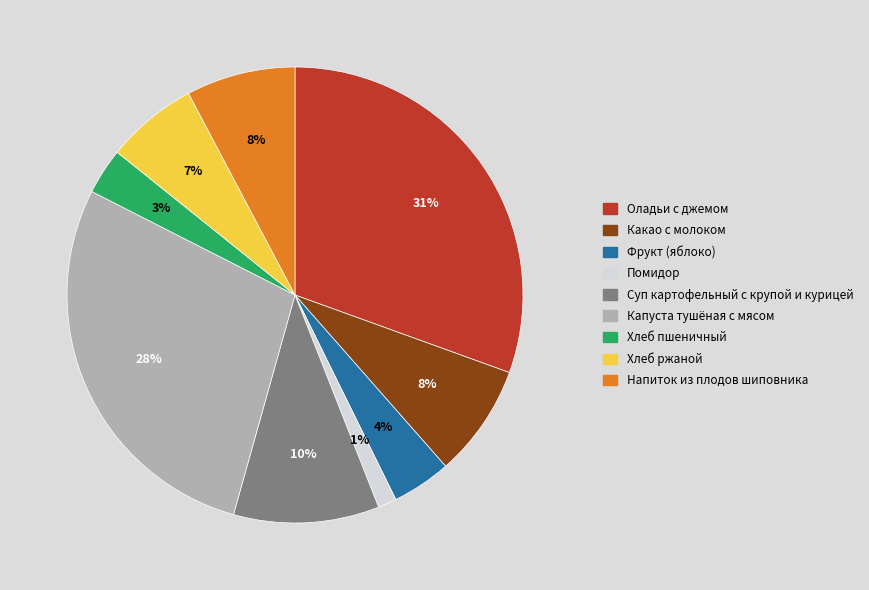

To the nearest percent, what portion does Хлеб ржаной represent?

7%